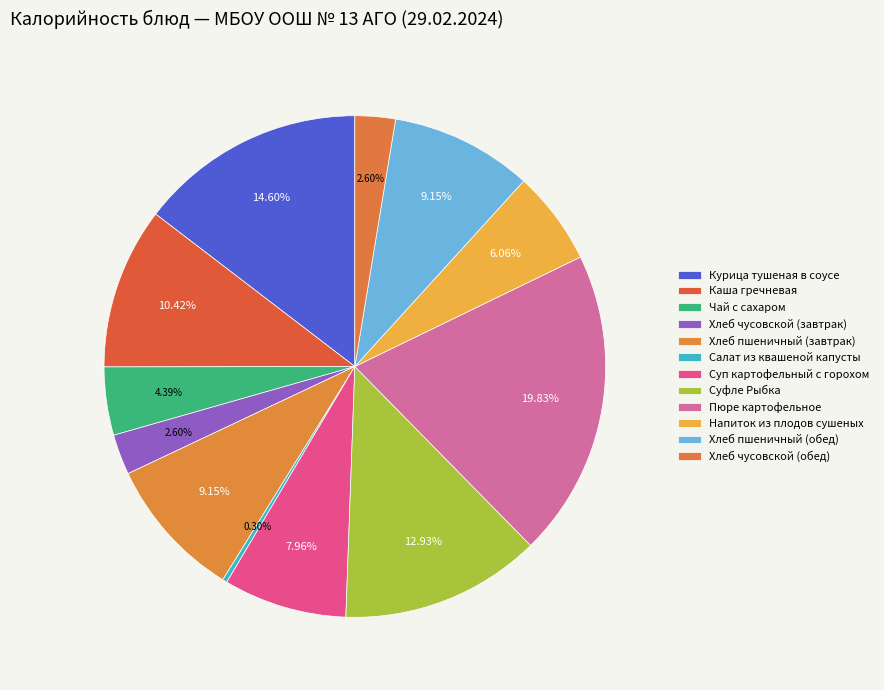

What percentage is NOT represented by Хлеб пшеничный (завтрак)?

90.8%